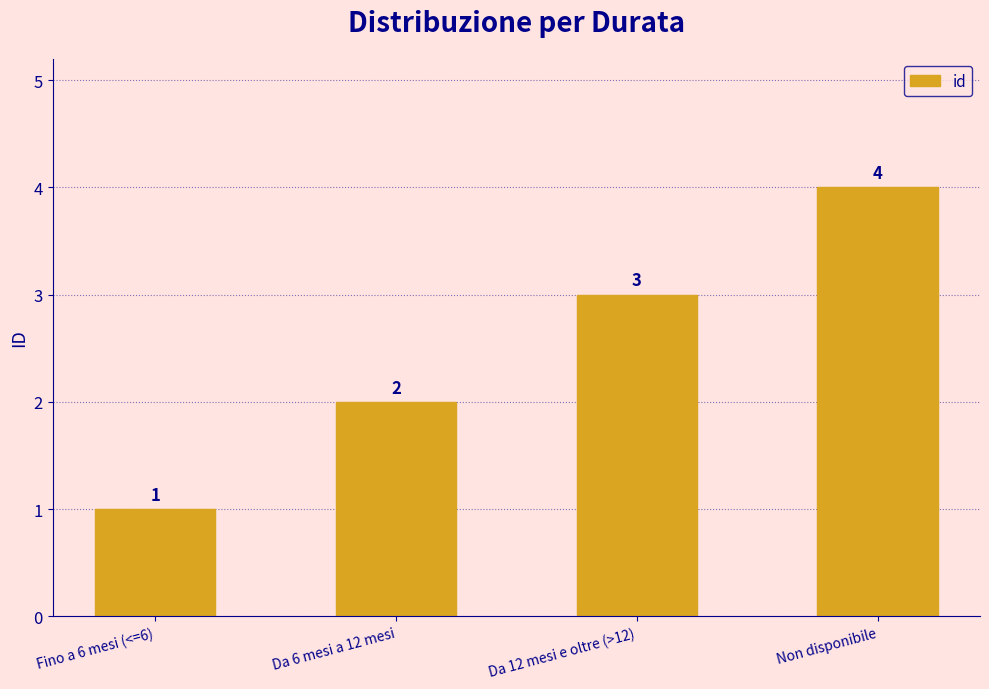

Reading left to right, list all the values displayed in this chart.

1	2	3	4